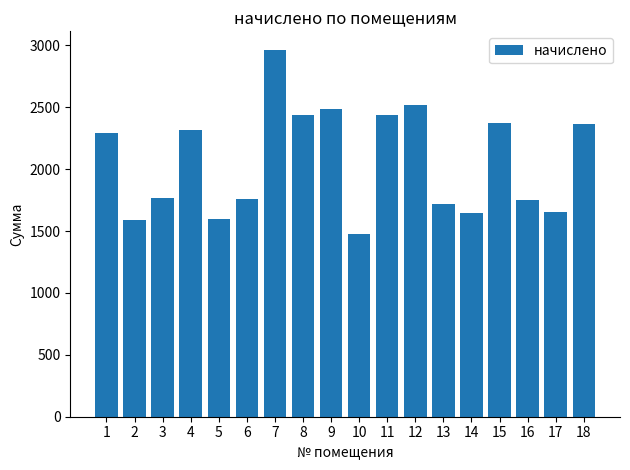

Count the number of categories in the chart.

18